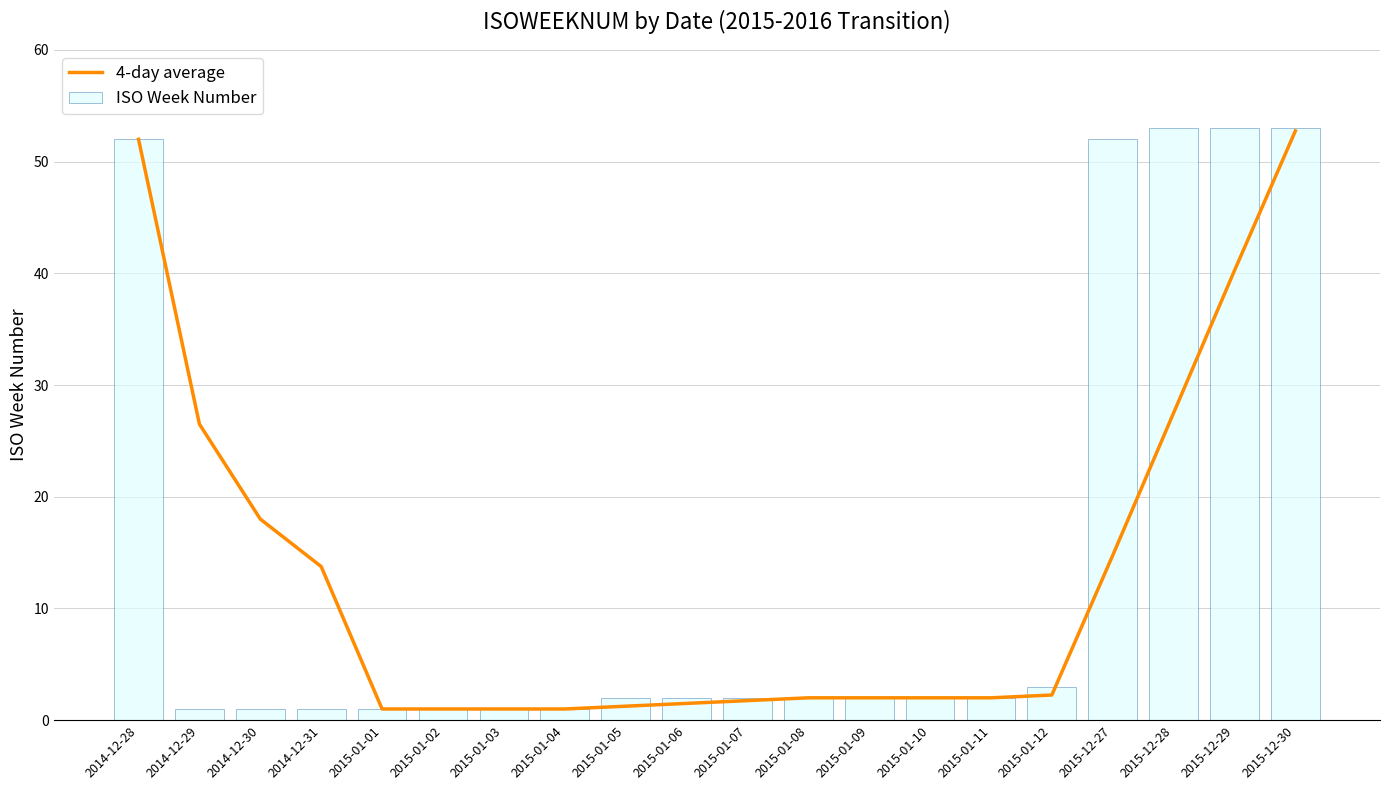

Which category has the highest value in the 4-day average series?

2015-12-30